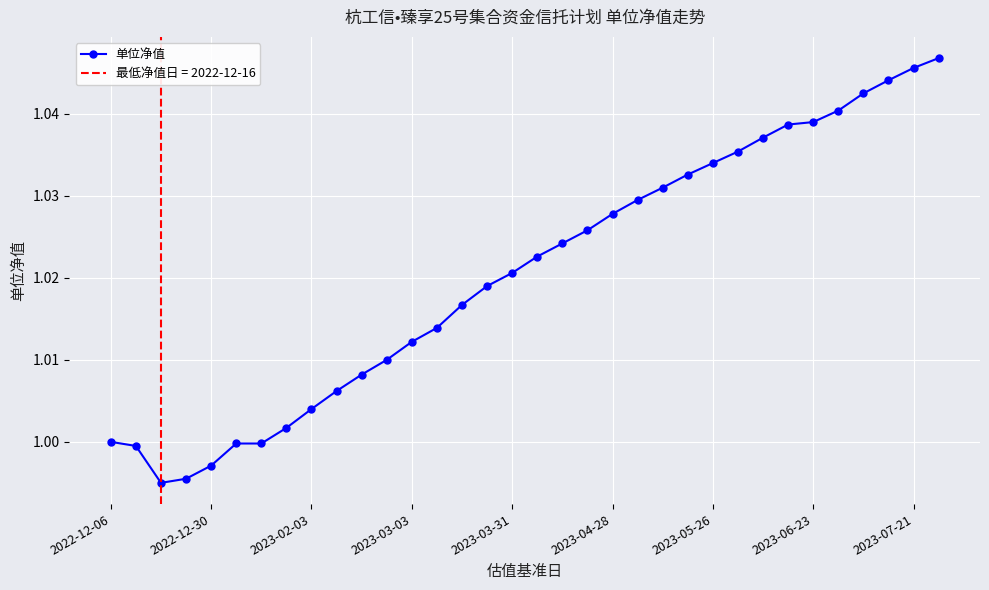

How many categories are shown in the chart?

34